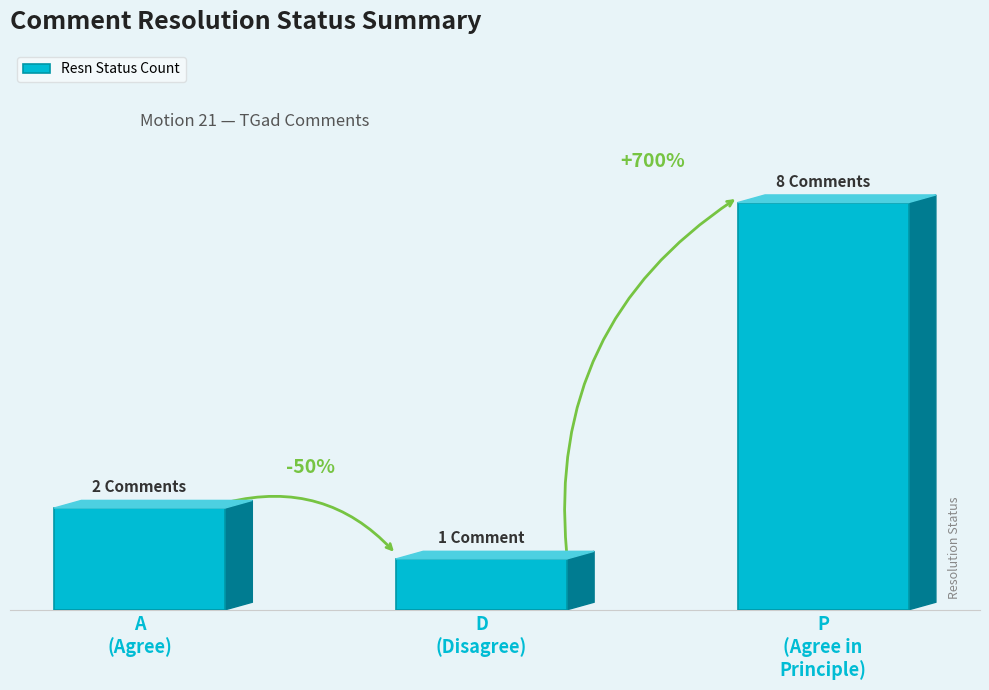

Does the chart contain any negative values?

No